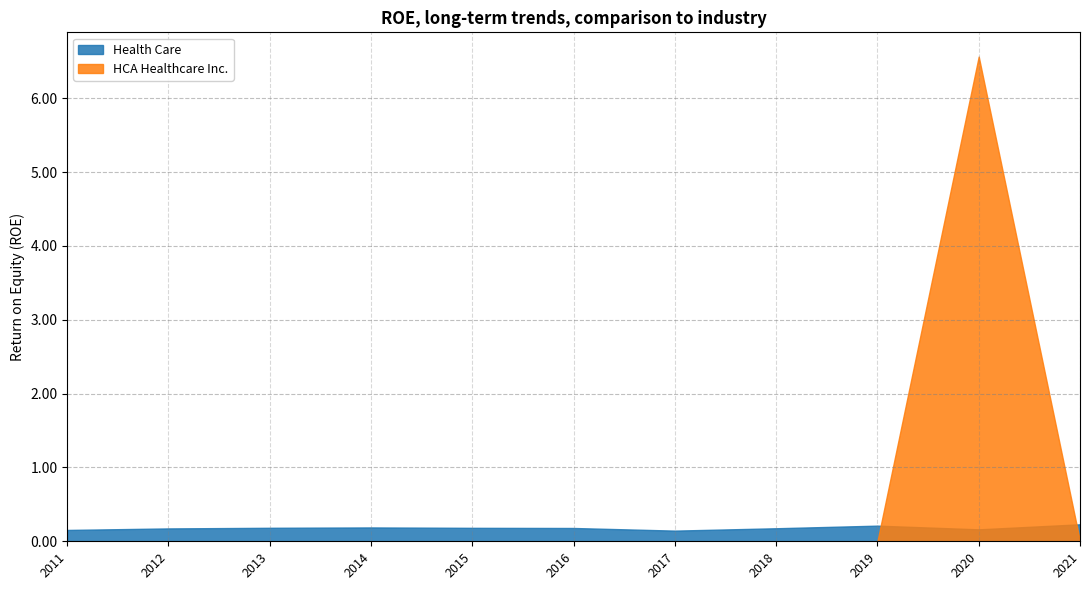

True or false: HCA Healthcare Inc. has more than 0 points higher than both neighbors.

True